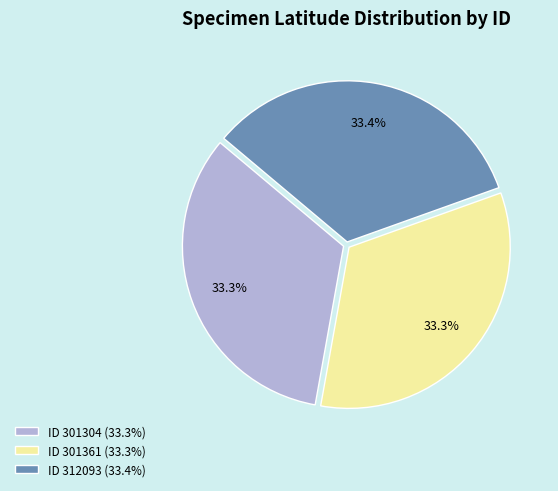

What is the total percentage of ID 301304 (33.3%) and ID 312093 (33.4%)?

66.7%